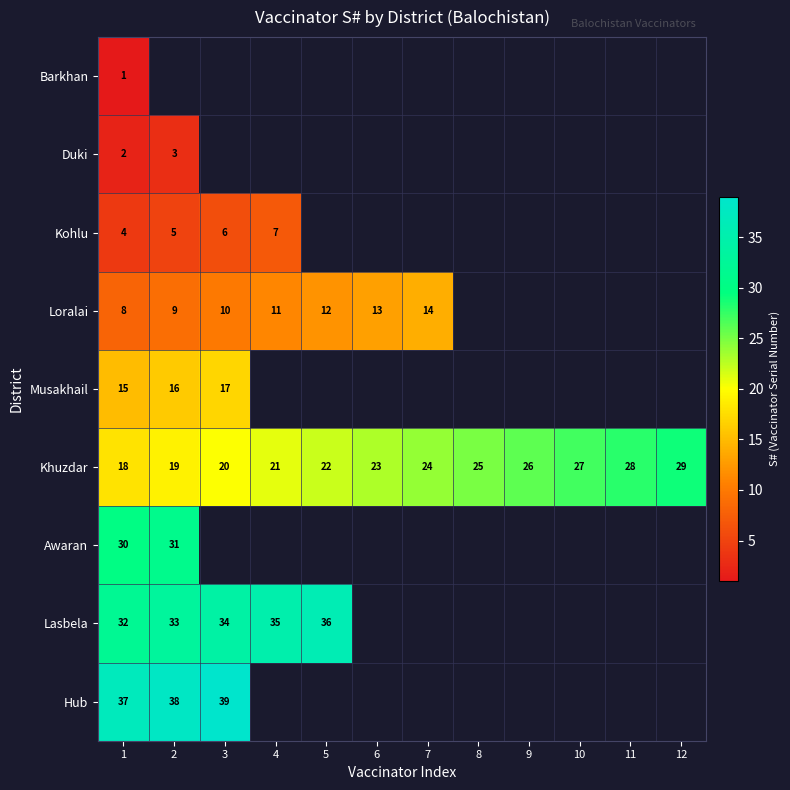

The Kohlu series shows 13 at 4. True or false?

False